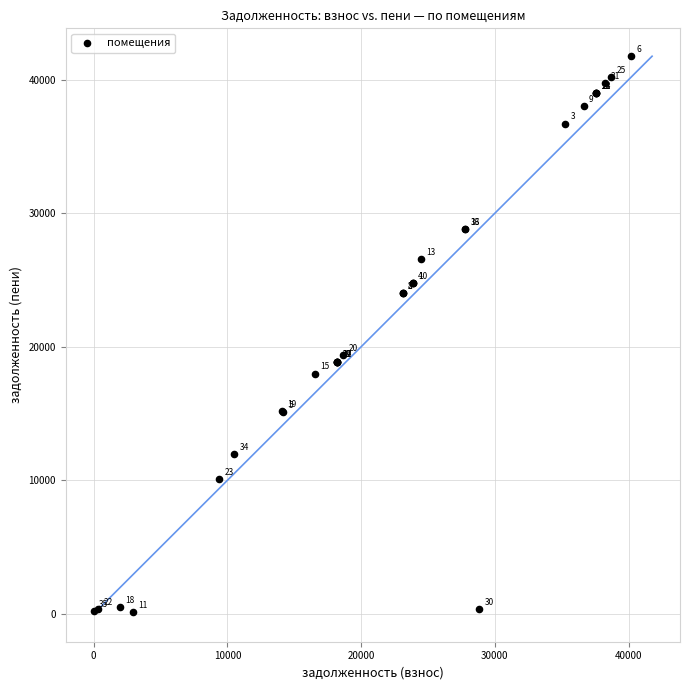

What Y value in the scatter plot is closest to 20938?

19346.4